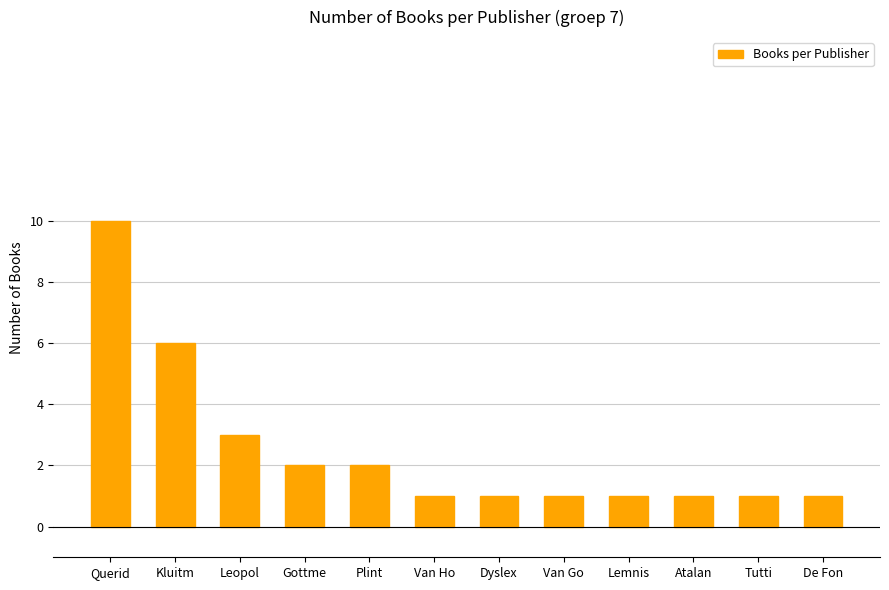

What position from the left is Lemnis?

9